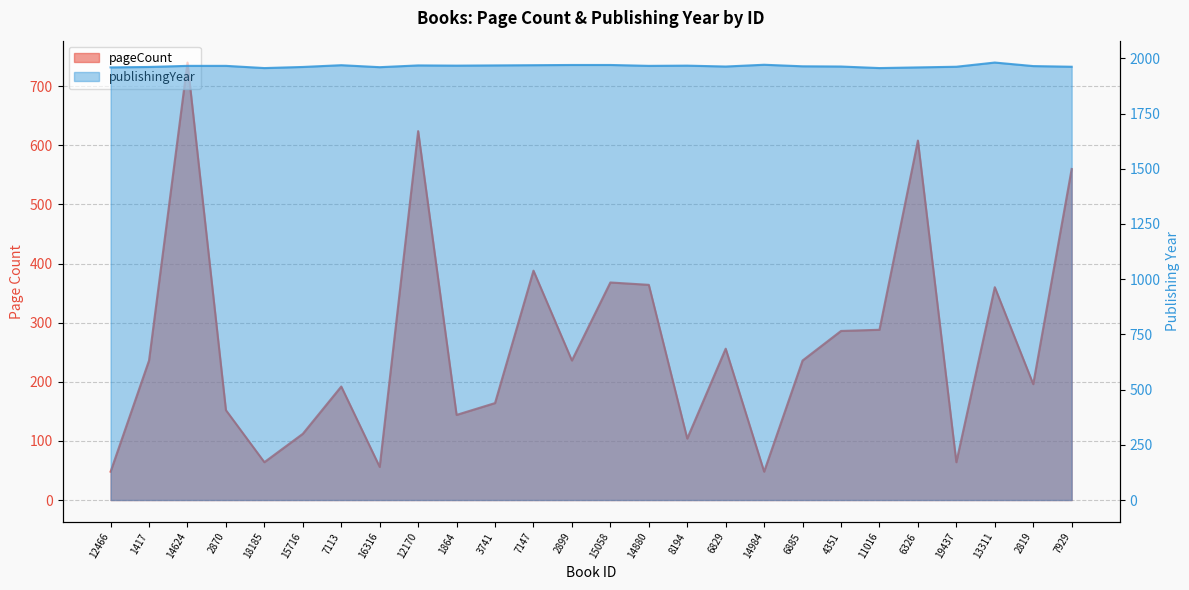

In publishingYear, how many points are higher than both neighbors (excluding endpoints)?

5